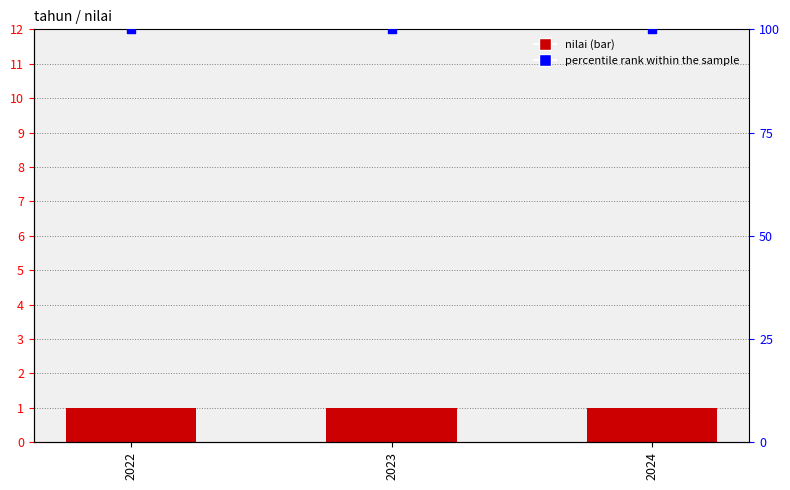

Which series has the largest Y range (max minus min)?

nilai